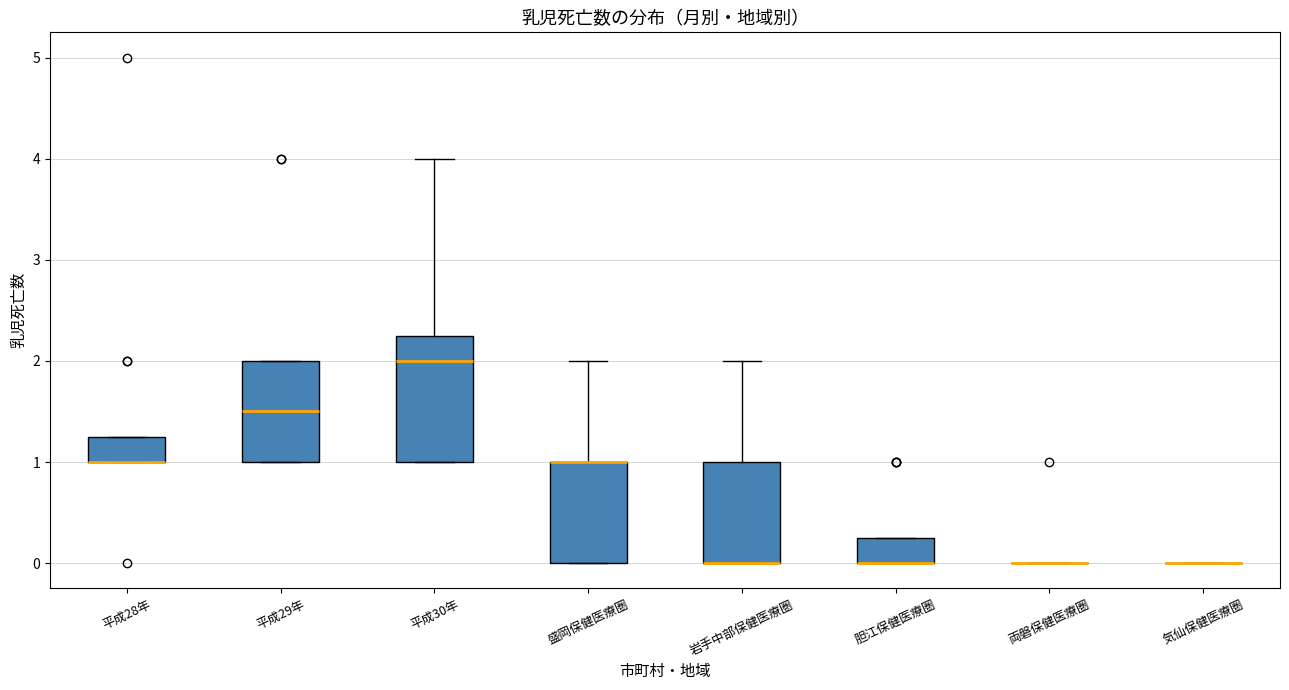

Which box is the tallest, from its lower edge to its upper edge?

平成30年